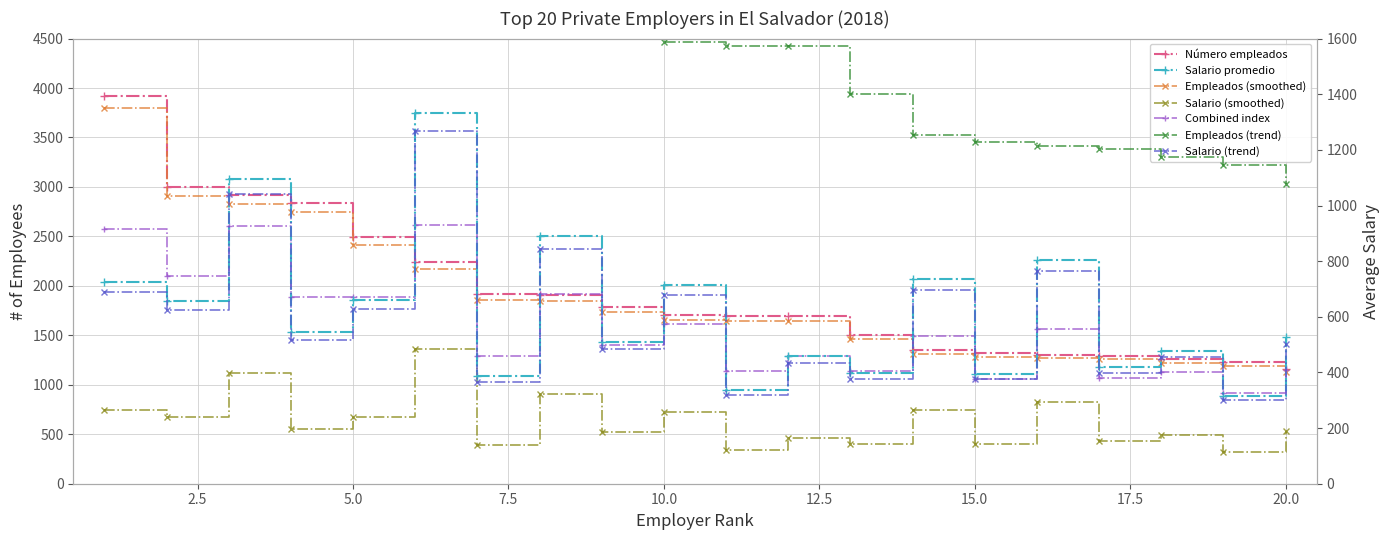

How many values in the Número empleados series are below 1708?

10